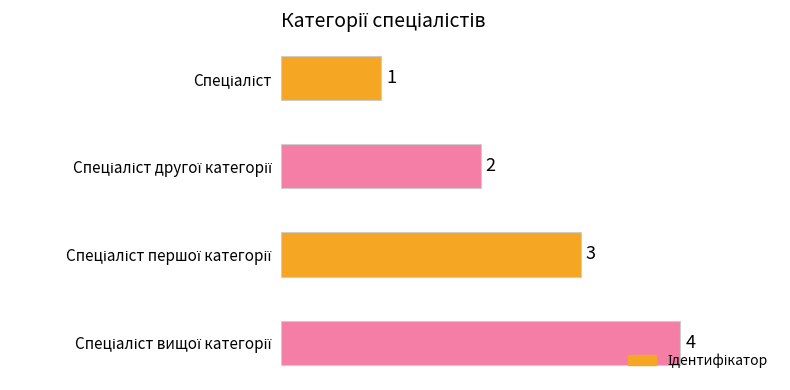

What is the sum of all values?

10